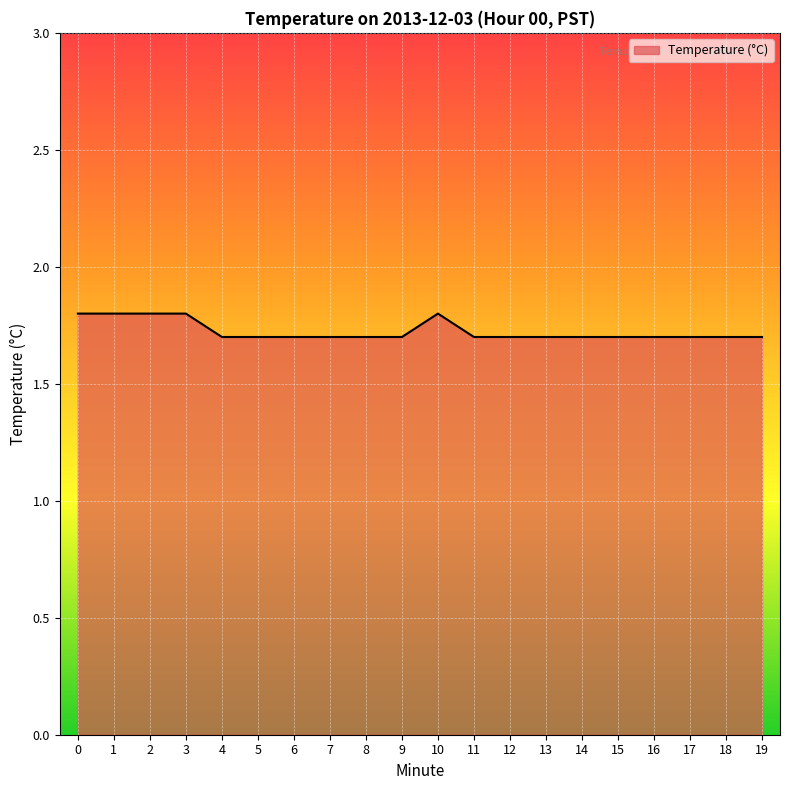

True or false: the data shows 1.7 at 16.

True